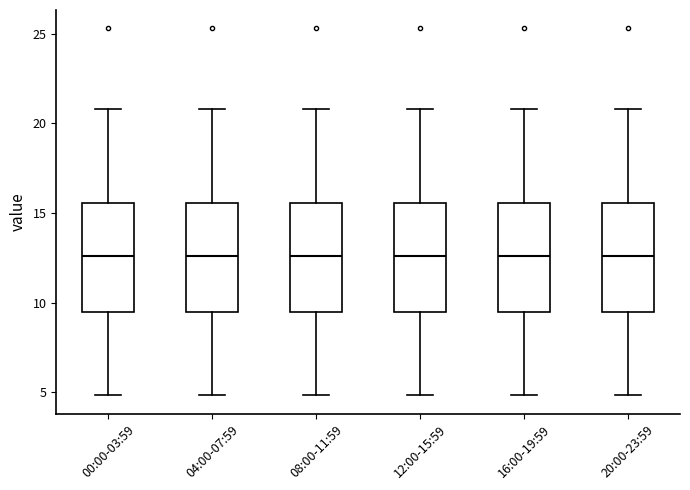

Where is the upper edge of the box for 16:00-19:59 on the y-axis? The values are not printed on the chart, so give them approximately, as read against the axis.

15.5